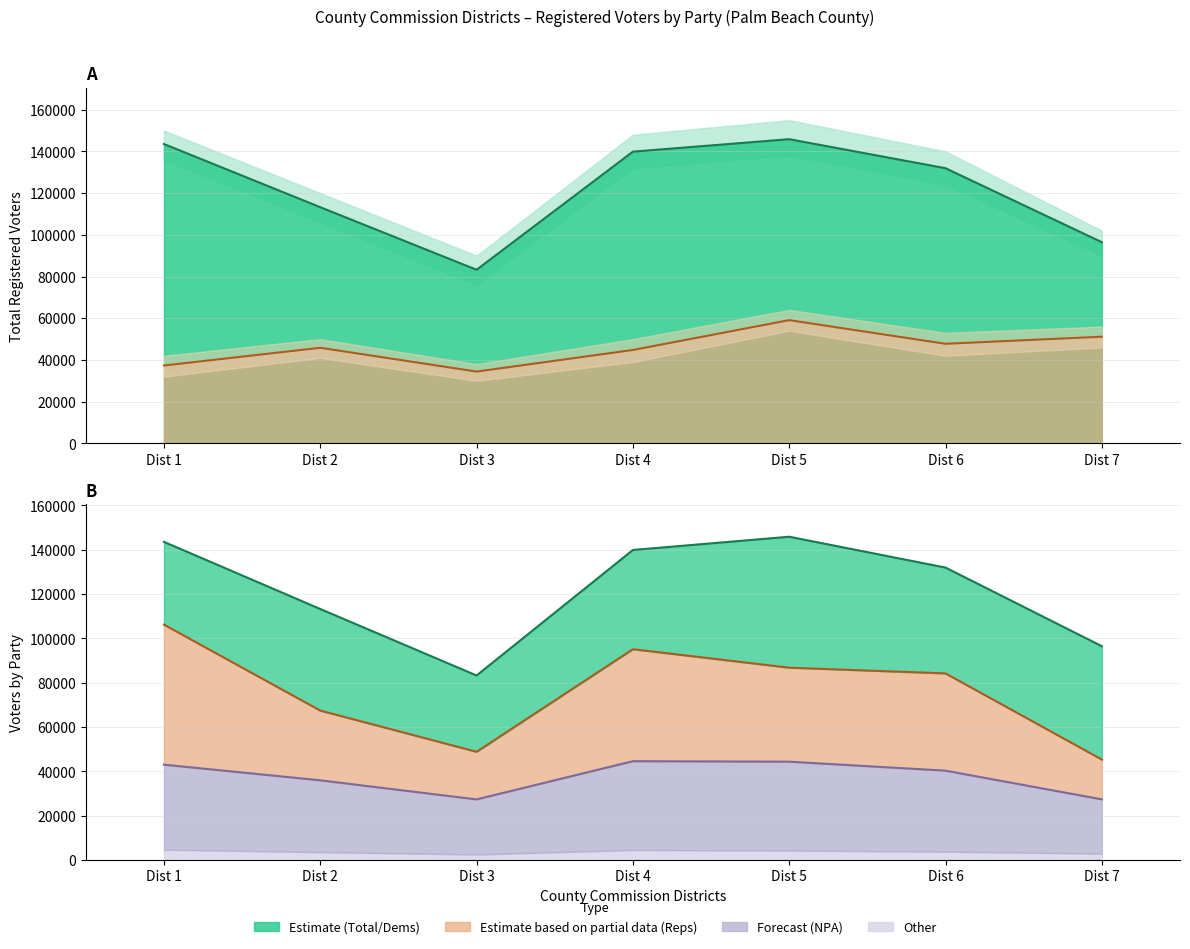

Which category has the highest value across all series?

Dist 5